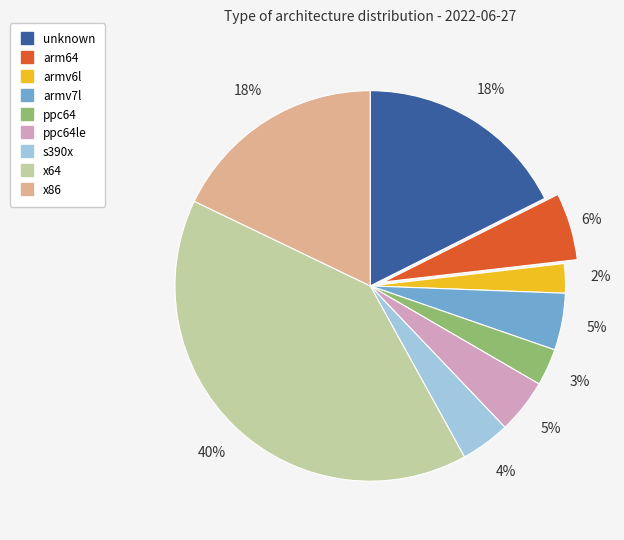

Is there a majority slice in this chart?

No